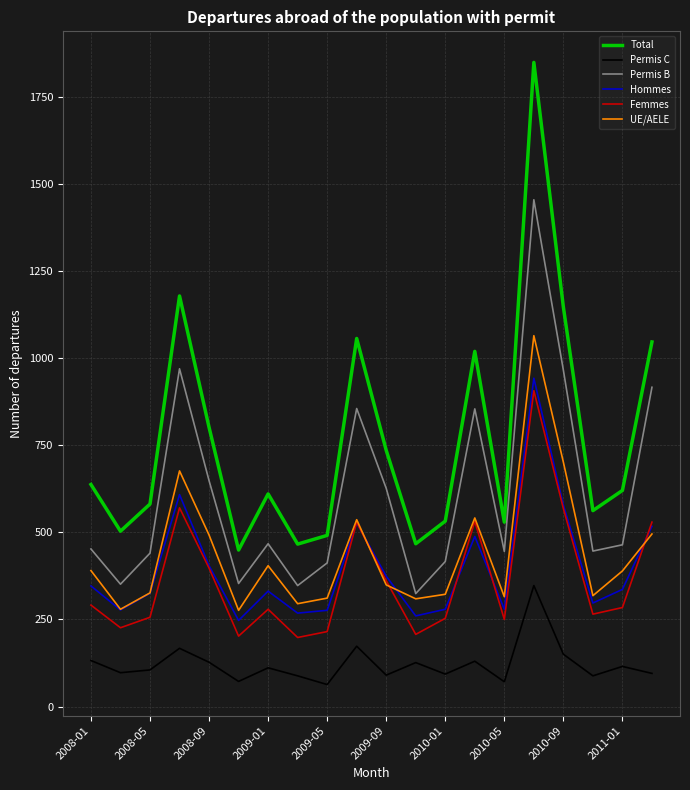

Which series has the largest total across all categories?

Total